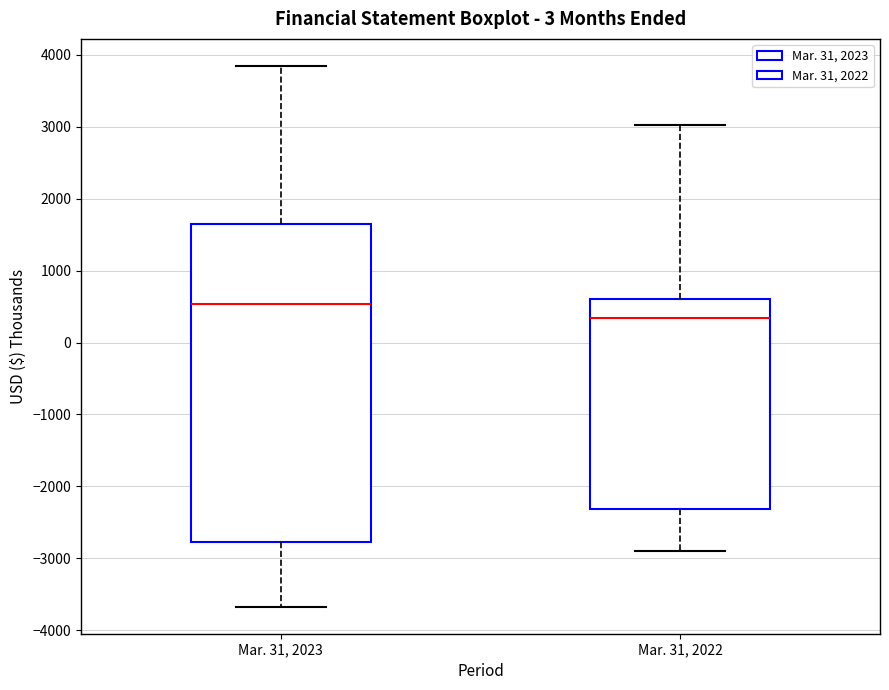

Which box's median line is the lowest?

Mar. 31, 2022